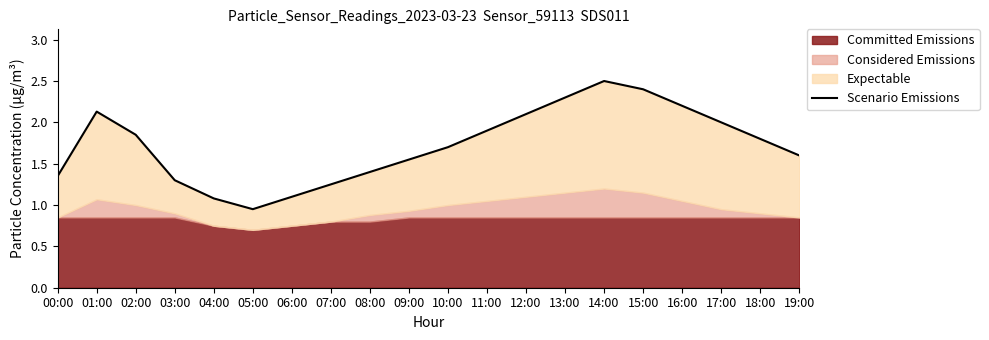

What is the label of the 10th point from the right?

10:00